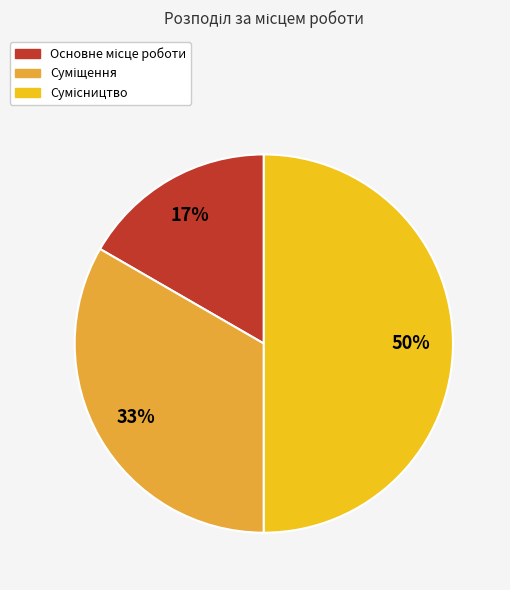

To the nearest percent, what is the average slice percentage?

33%